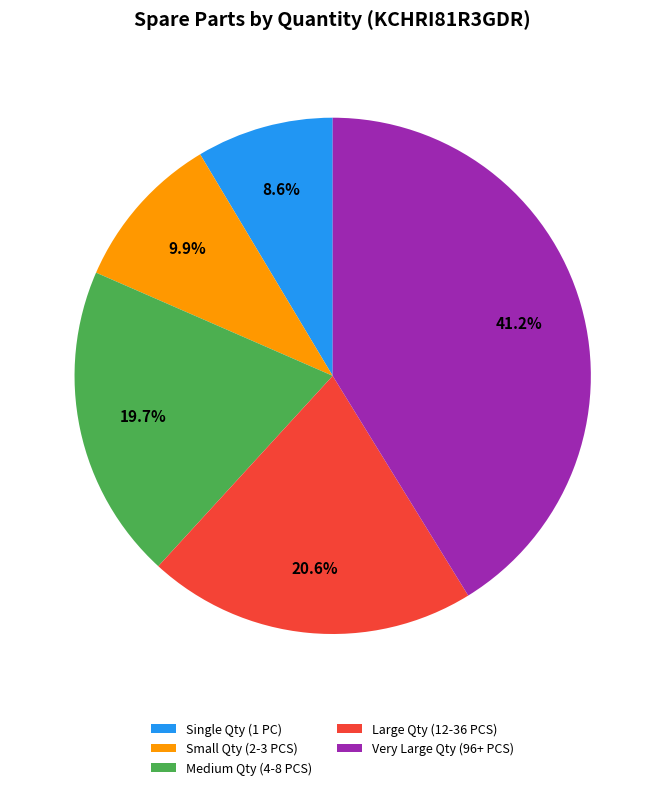

How many segments does this pie chart have?

5